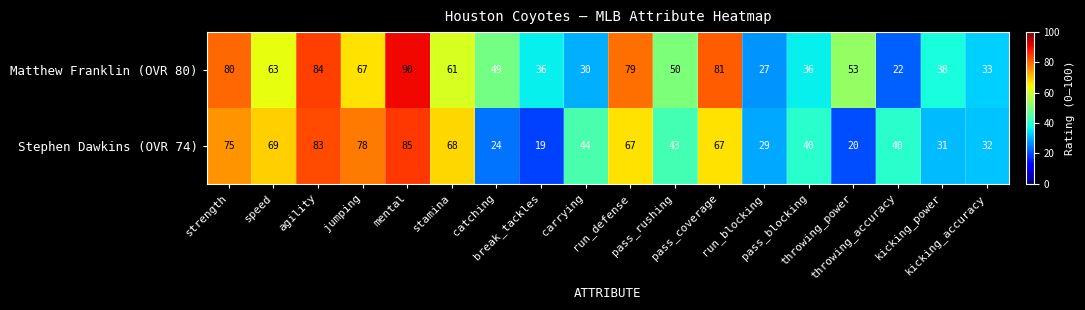

What is the difference between the maximum and minimum values in the Matthew Franklin (OVR 80) series?

68